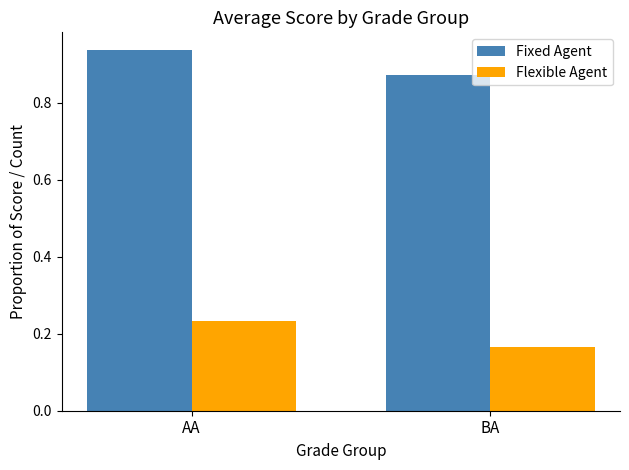

Rank the series by their maximum value, from lowest to highest.

Flexible Agent, Fixed Agent